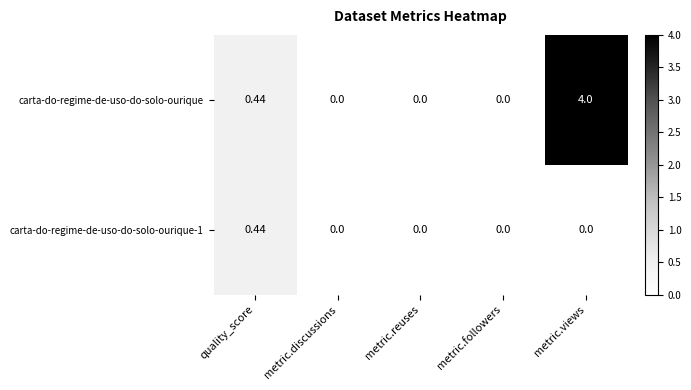

How many series are shown in this chart?

2